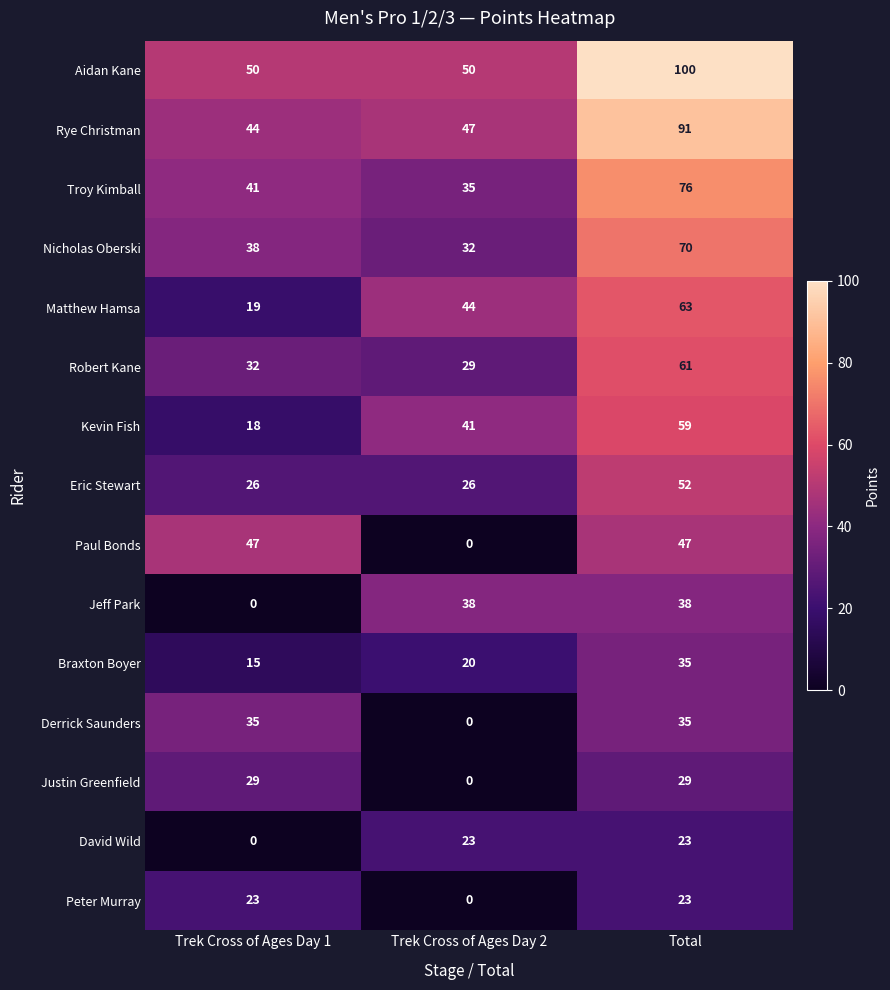

Read the Eric Stewart value at Total, to the nearest 5.

50